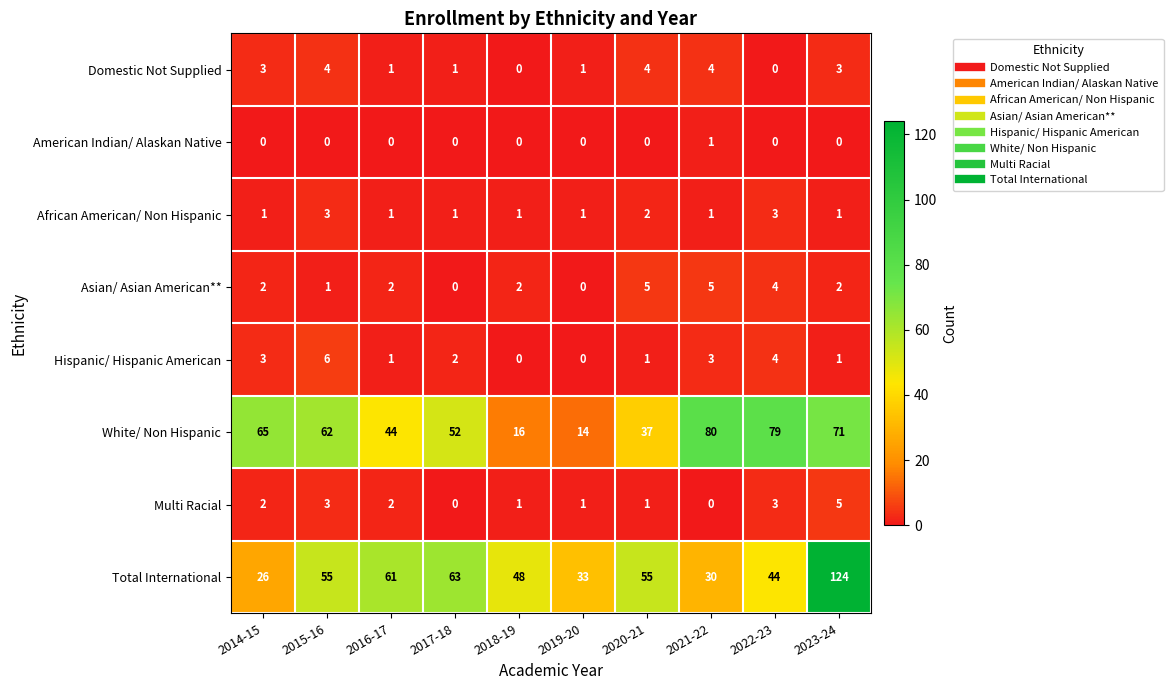

Count the African American/ Non Hispanic values in the range 1 to 2.

8